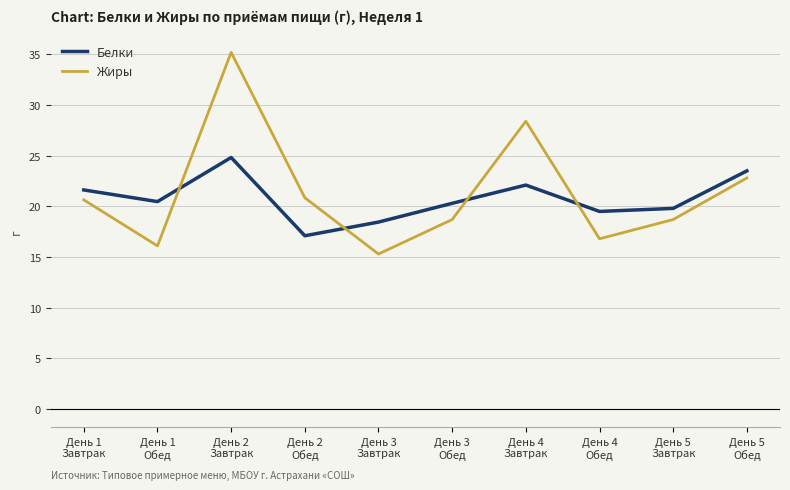

Rank the series by their maximum value, from lowest to highest.

Белки, Жиры